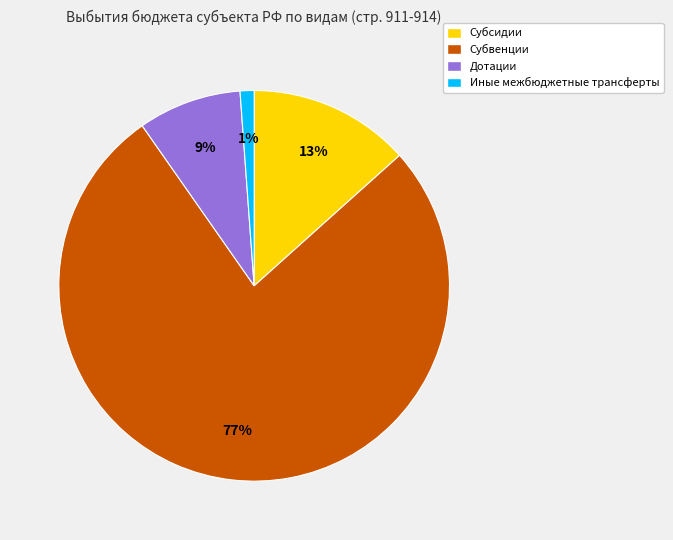

Count the number of slices in the pie.

4